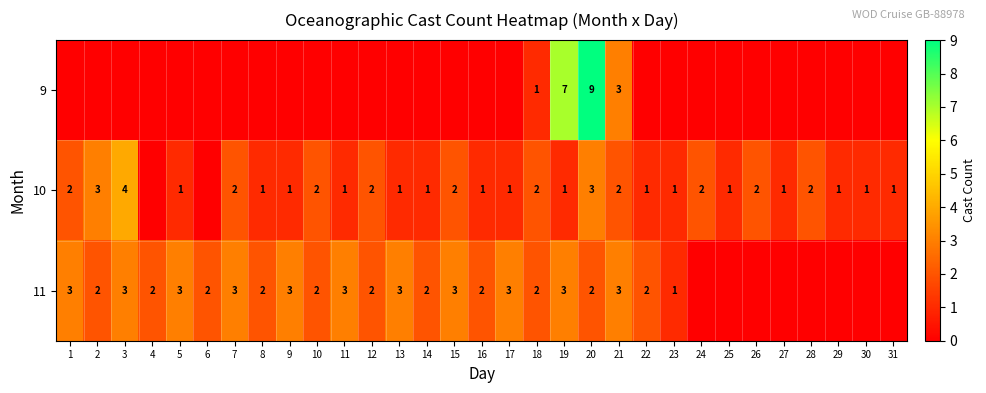

Is it true that 11 equals 3 at 11?

True